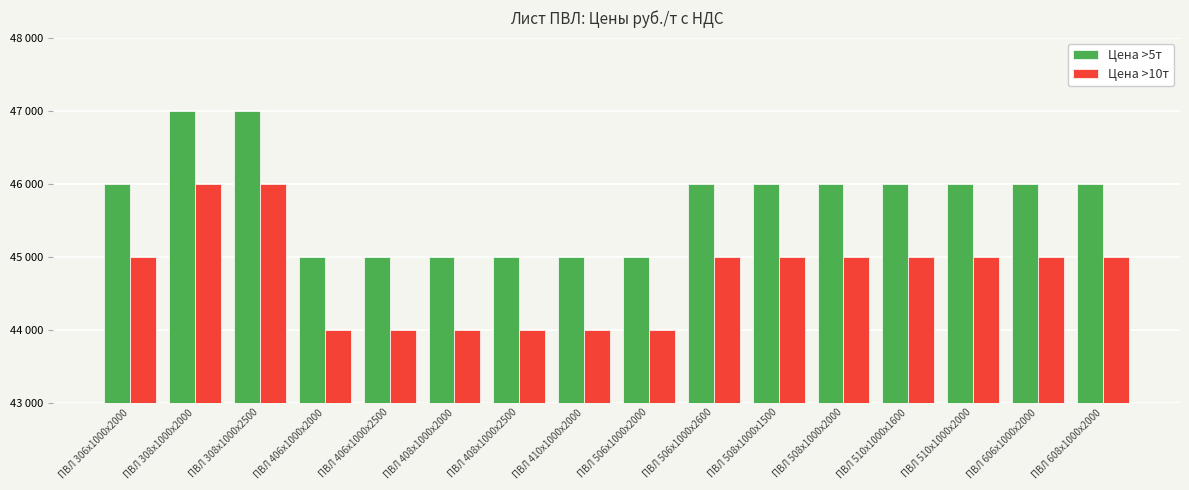

Are the bars grouped side by side (vs. stacked)?

Yes